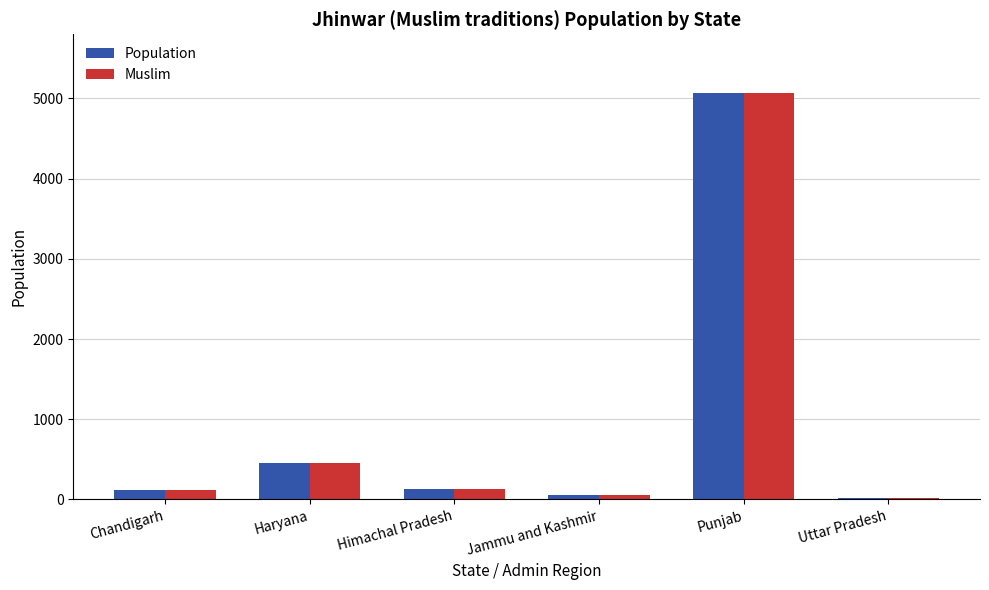

What is the minimum value shown in the chart?

20